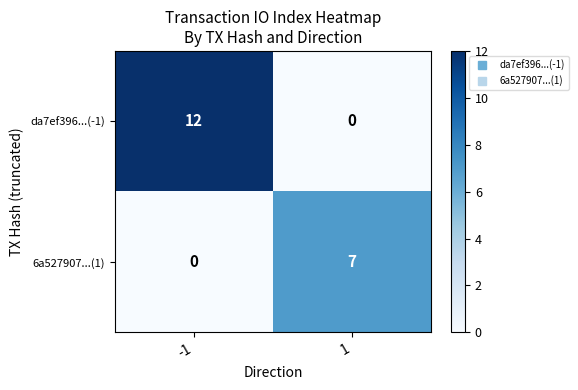

The da7ef396...(-1) series shows 12 at -1. True or false?

True